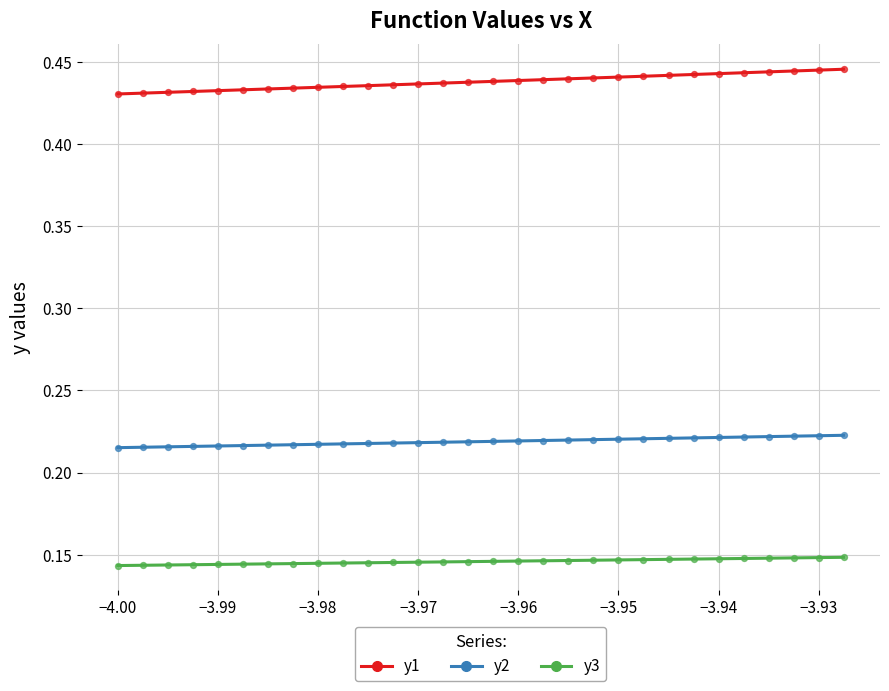

Which series contains the highest Y value?

y1